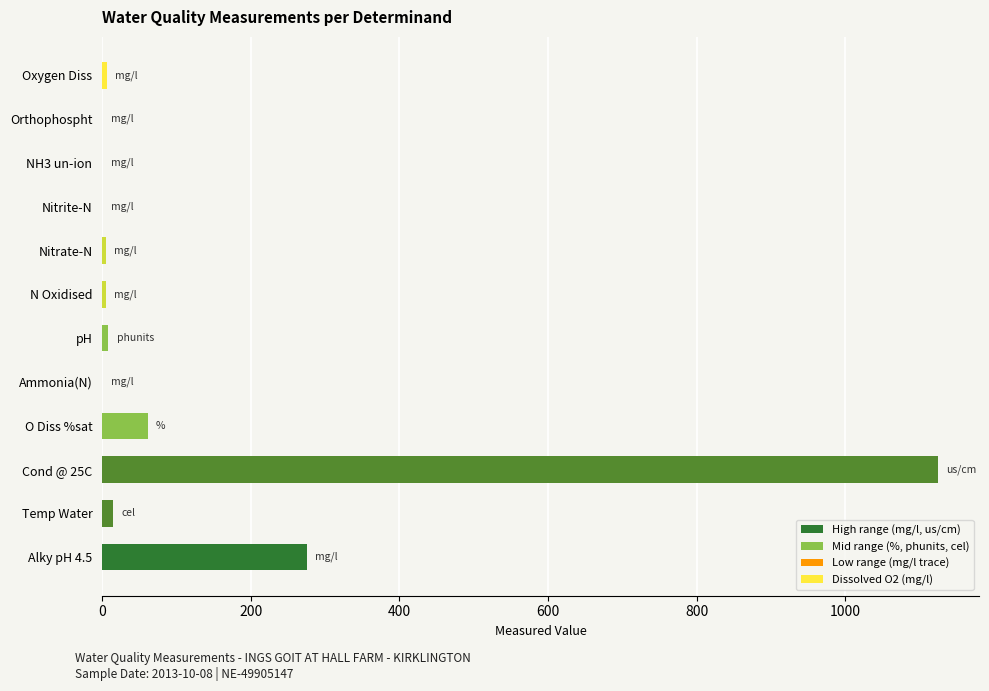

The value at Ammonia(N) is 0.0. True or false?

True